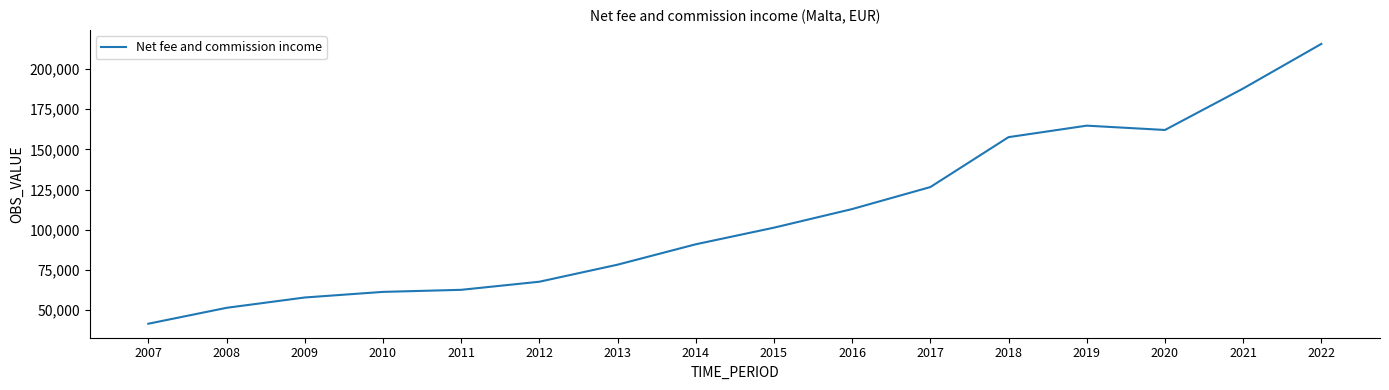

What is the sum of all values?

1740992